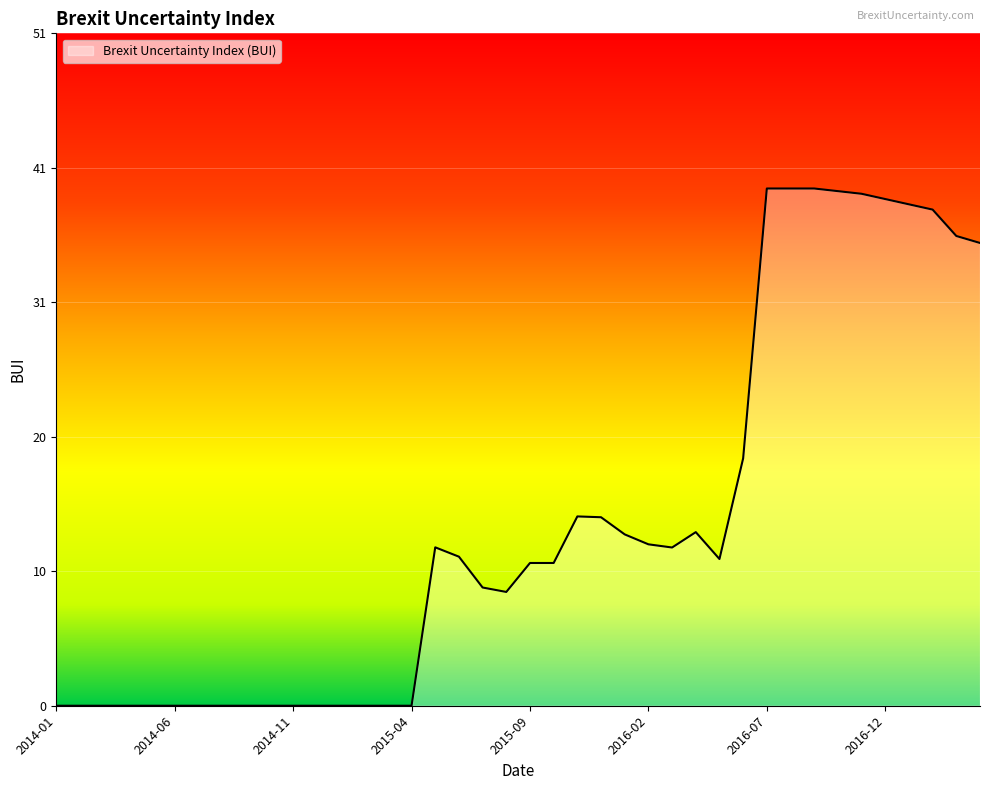

What is the difference between the maximum and minimum values?

39.2